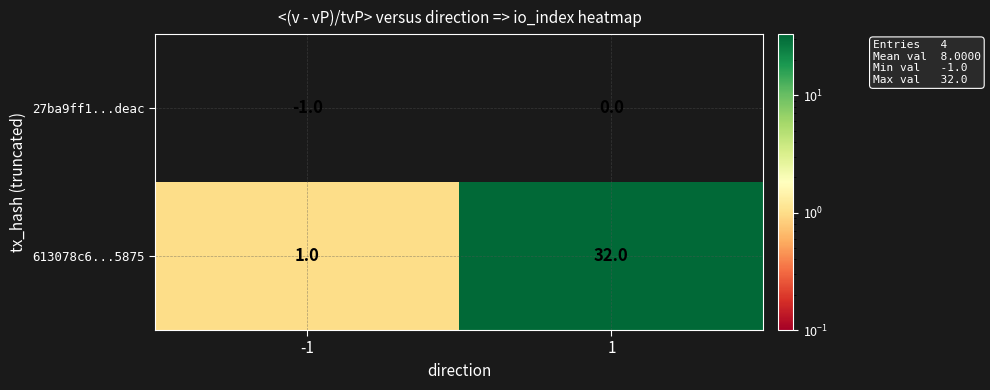

How many data points does each series have?

2